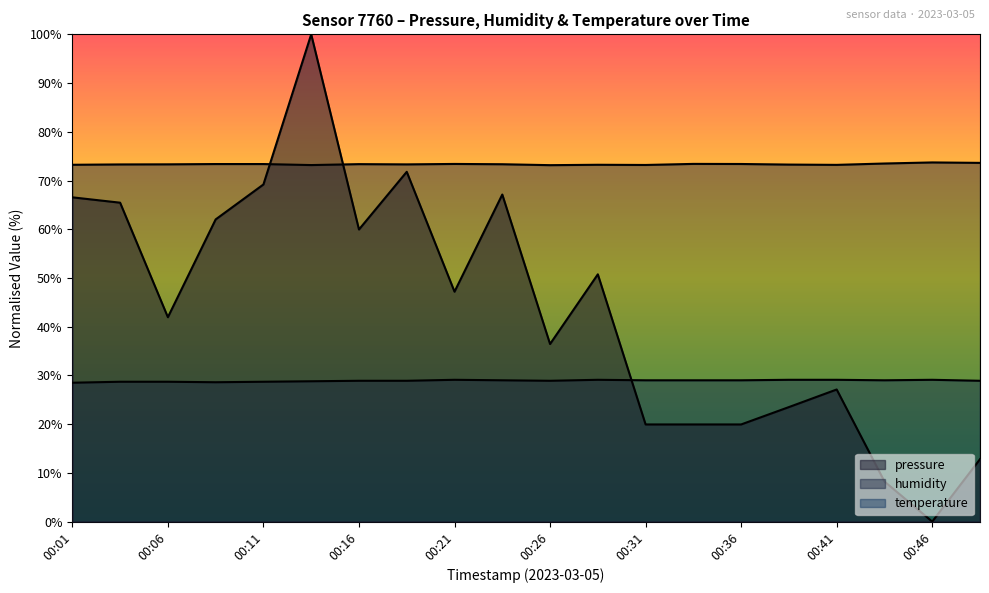

How many distinct data groups are displayed?

3